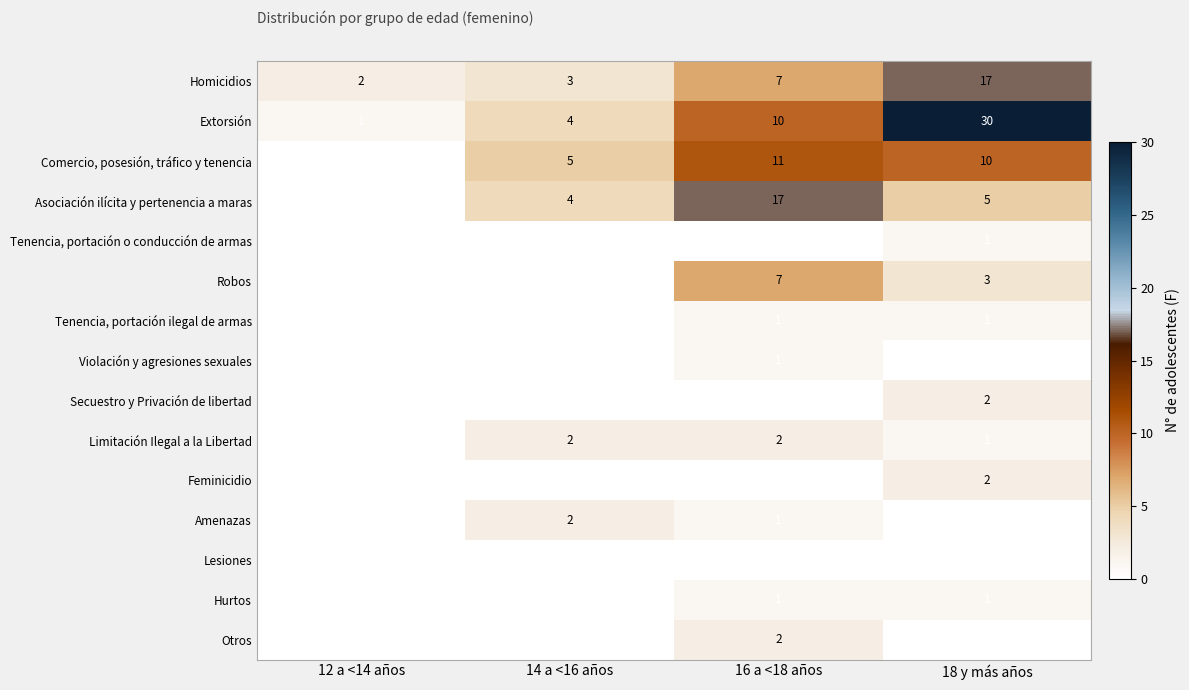

Is it true that Limitación Ilegal a la Libertad equals 2 at 14 a <16 años?

True